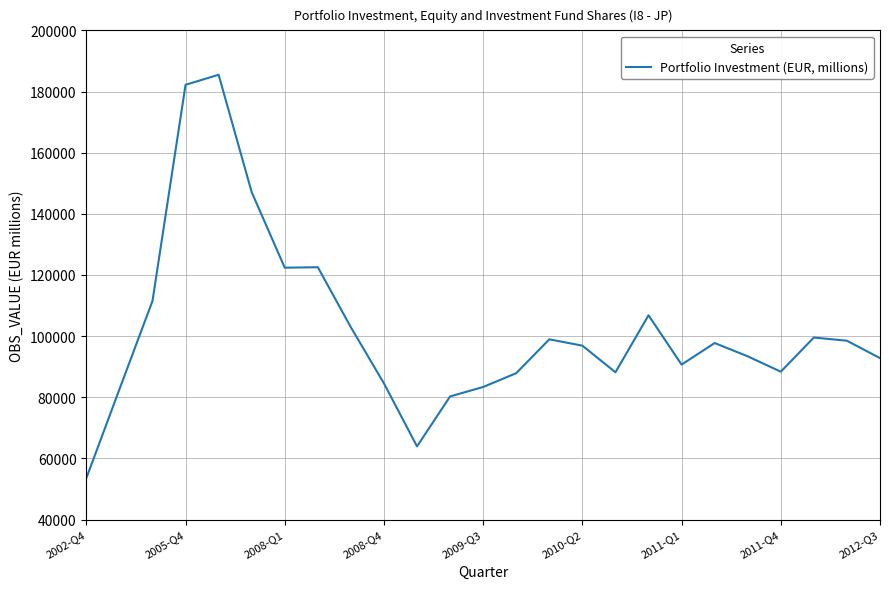

What is the greatest value displayed?

185484.0